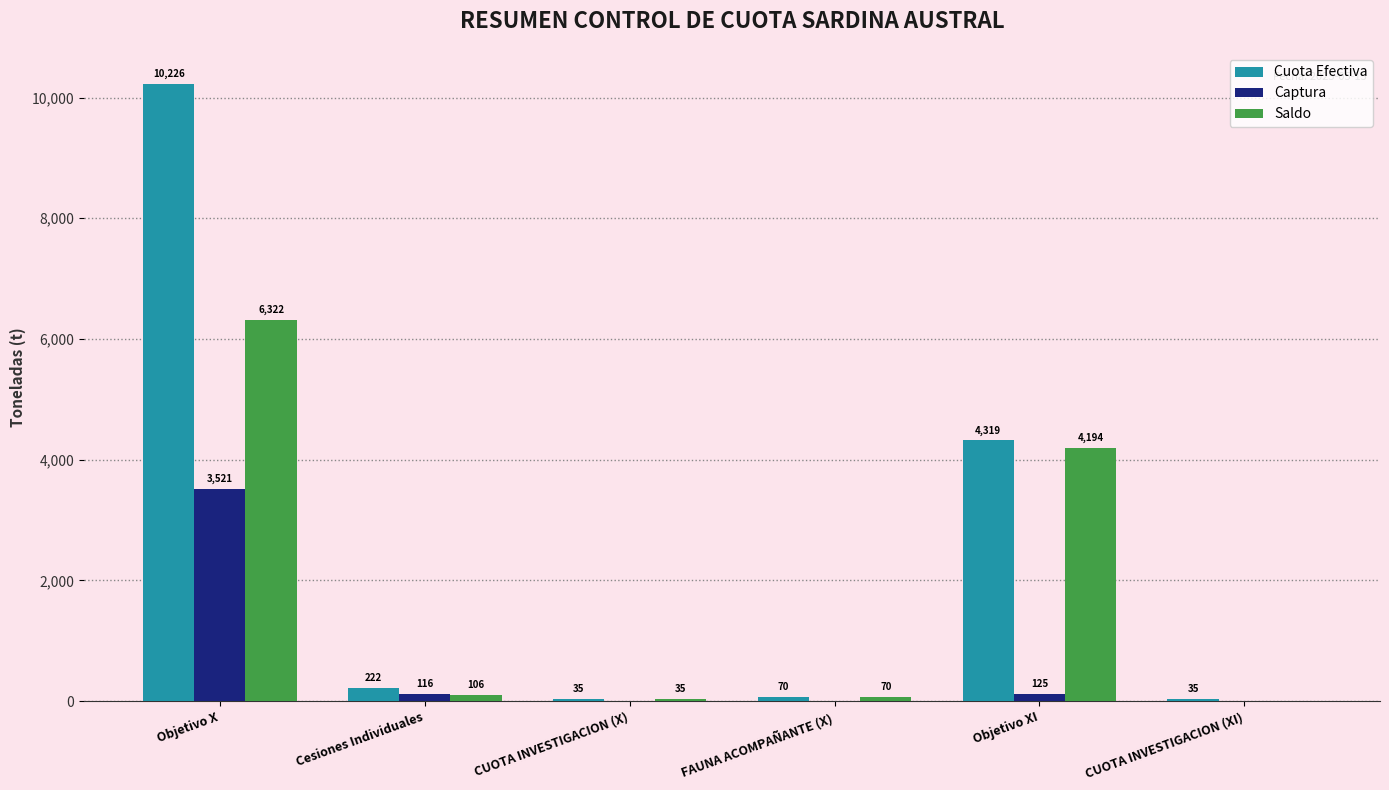

Are the bars horizontal?

No